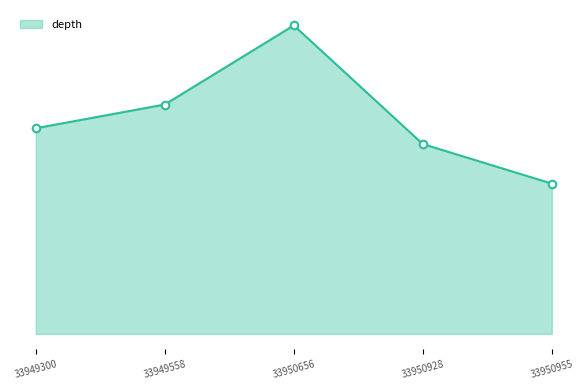

Does the chart have visible grid lines?

No